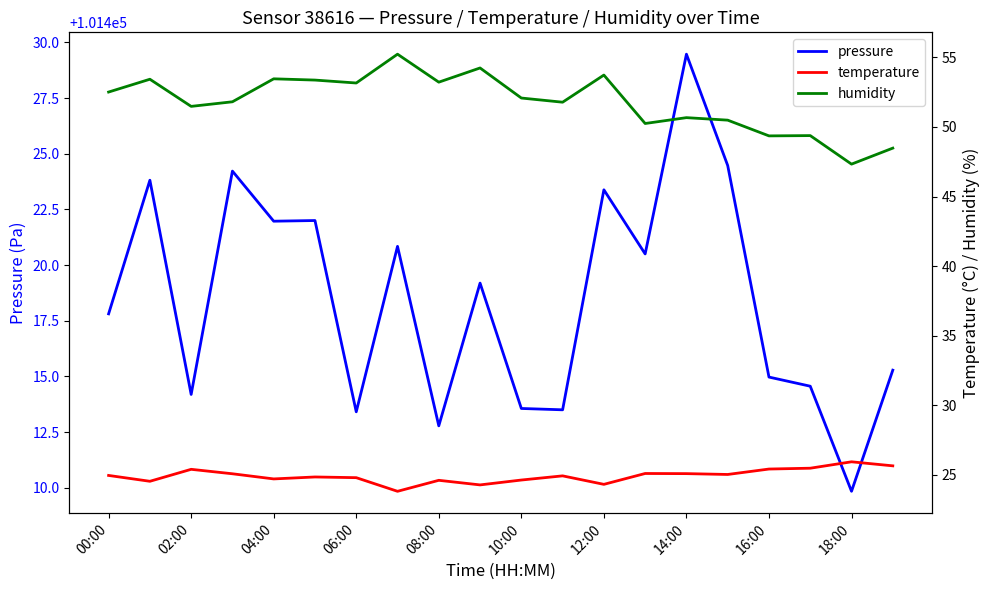

True or false: pressure has a value of 48140.5 at 04:00.

False